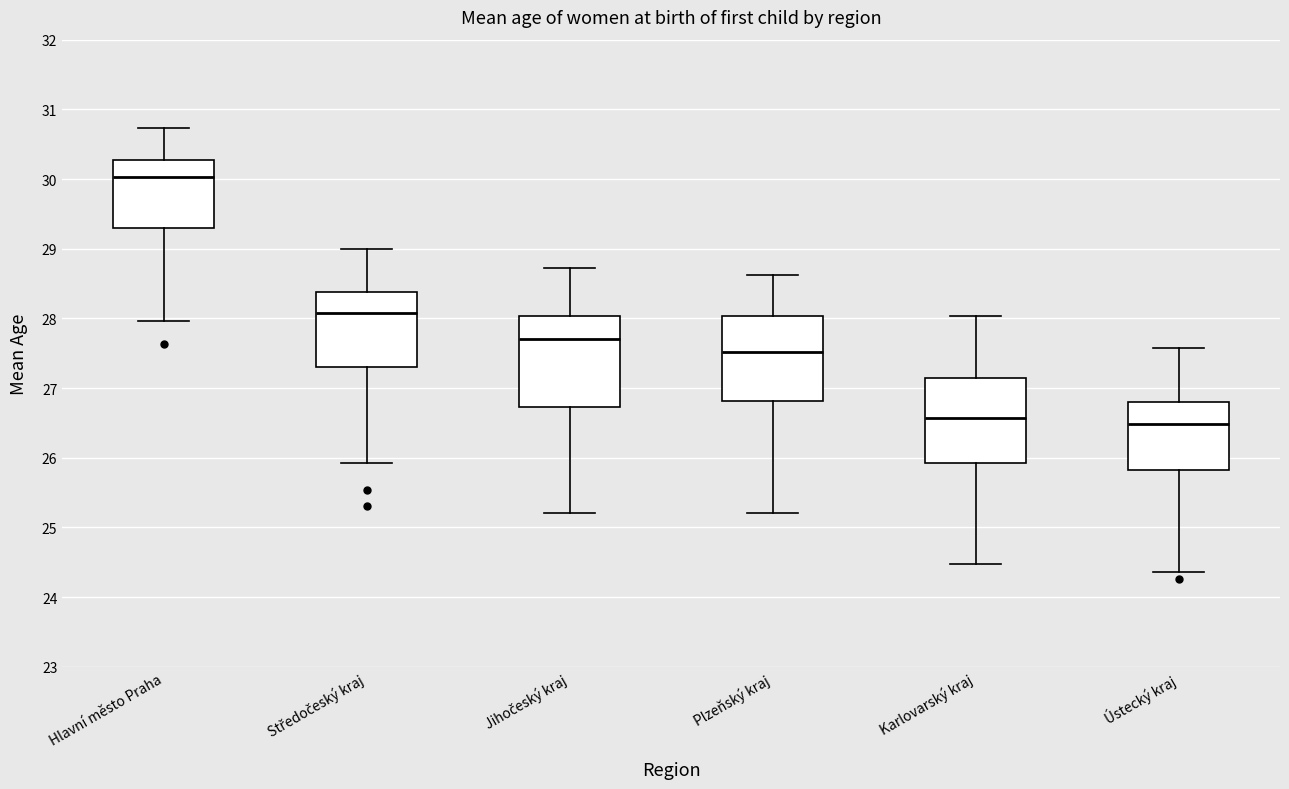

Reading left to right, read every box against the y-axis: the position of its median line, the range the box covers, and the ends of its whiskers. The values are not printed on the chart, so give them approximately, as read against the axis.

Hlavní město Praha: median 30.0, box 29.3 to 30.3, whiskers 28.0 to 30.7
Středočeský kraj: median 28.1, box 27.3 to 28.4, whiskers 25.9 to 29.0
Jihočeský kraj: median 27.7, box 26.7 to 28.0, whiskers 25.2 to 28.7
Plzeňský kraj: median 27.5, box 26.8 to 28.0, whiskers 25.2 to 28.6
Karlovarský kraj: median 26.6, box 25.9 to 27.1, whiskers 24.5 to 28.0
Ústecký kraj: median 26.5, box 25.8 to 26.8, whiskers 24.4 to 27.6